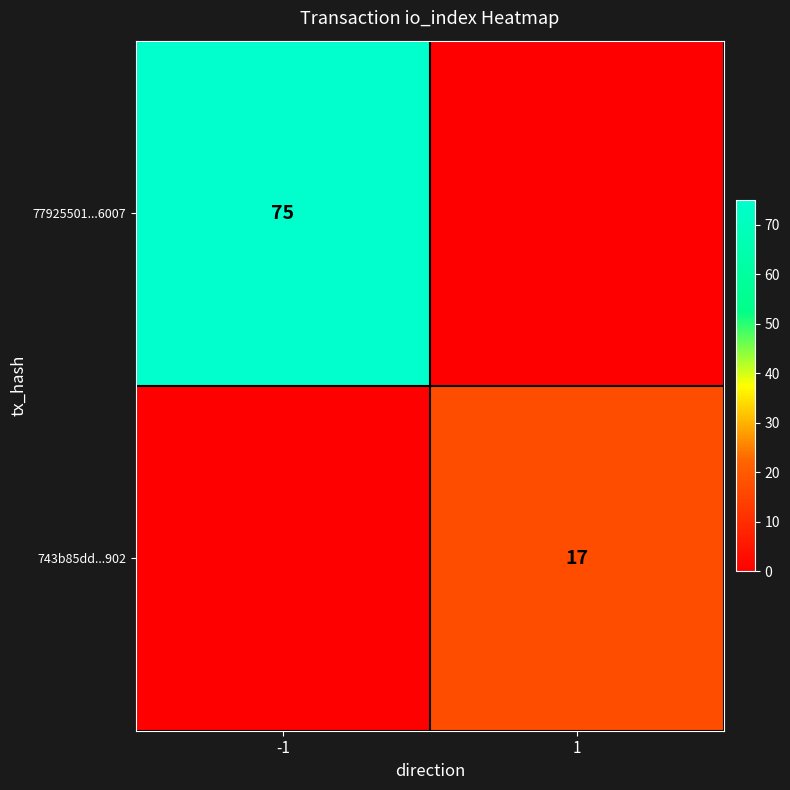

The 743b85dd...902 series shows 24 at 1. True or false?

False